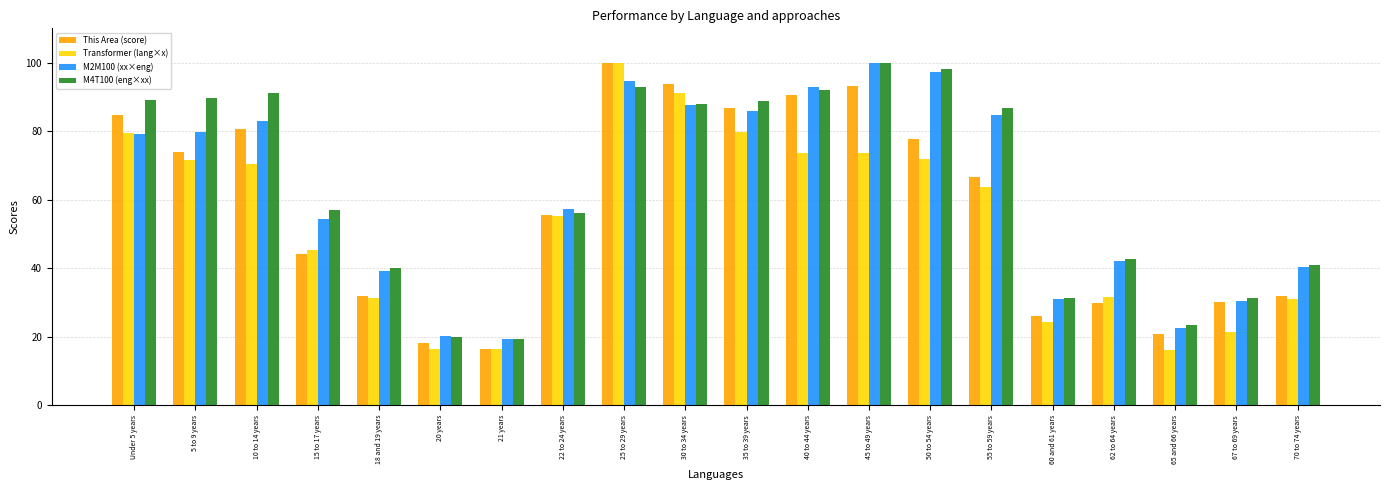

Between 22 to 24 years and 50 to 54 years, which series saw the biggest shift?

M4T100 (eng×xx)